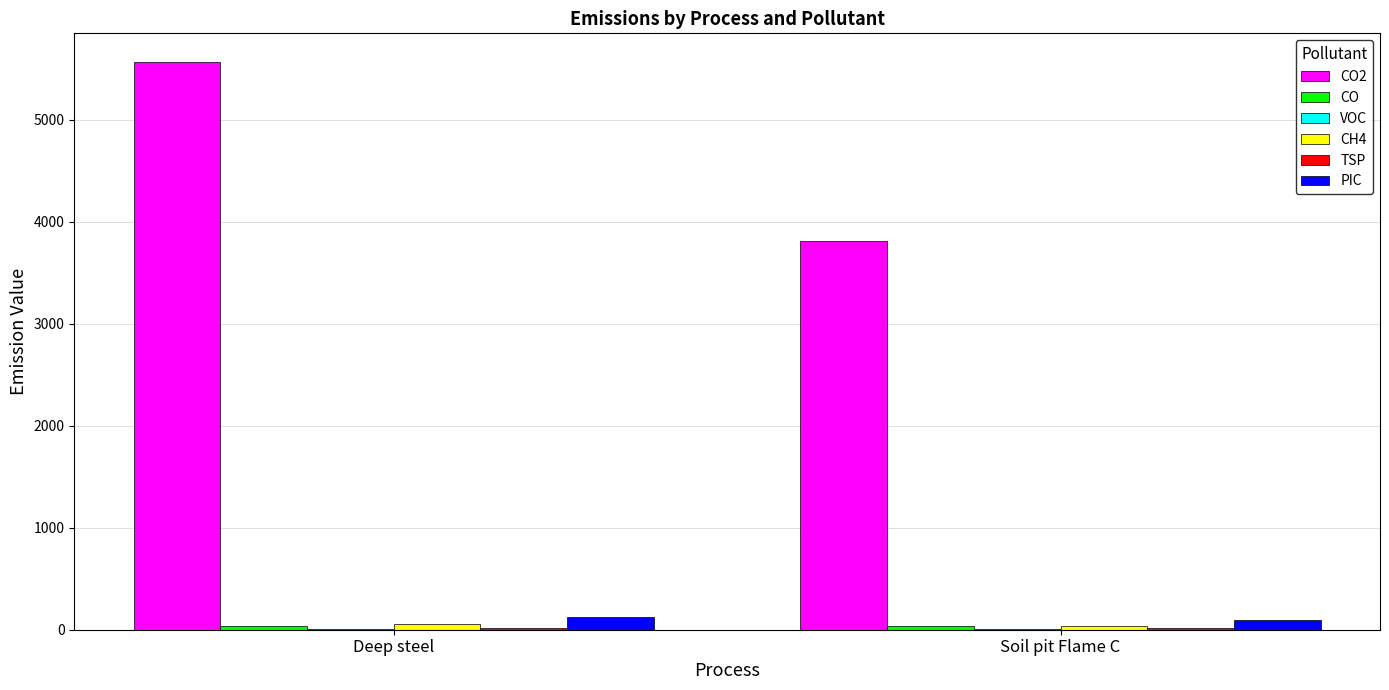

Which label corresponds to the largest value in the chart?

Deep steel